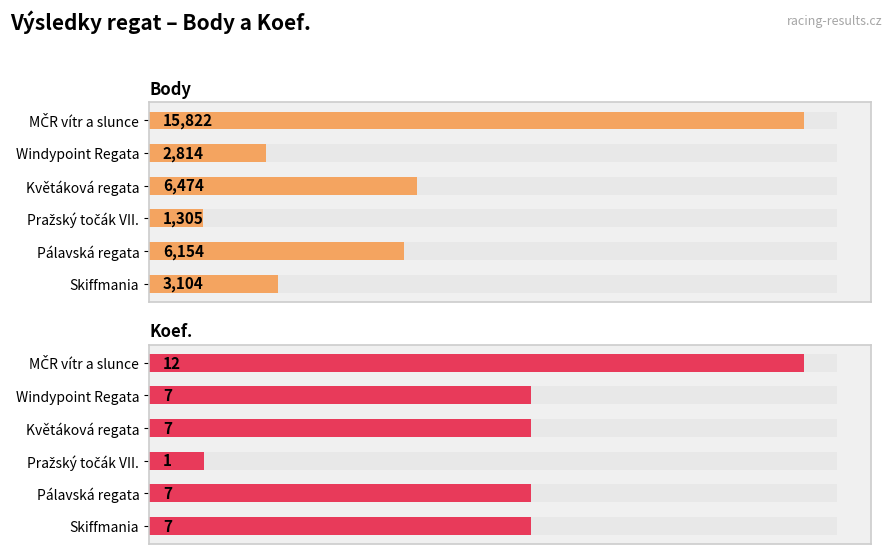

What is the average value of the Body series?

5946